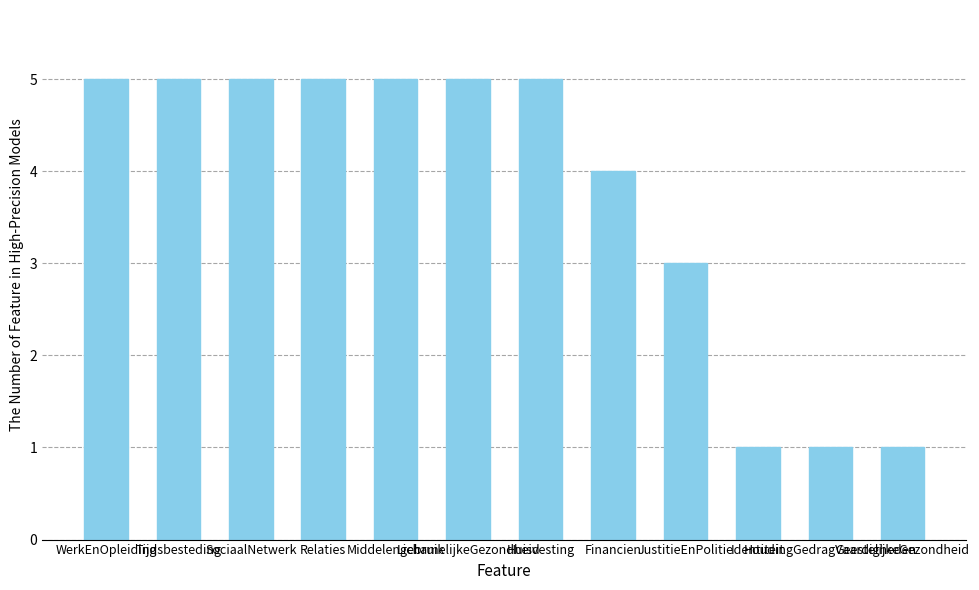

Reading left to right, list all the values displayed in this chart.

5	5	5	5	5	5	5	4	3	1	1	1